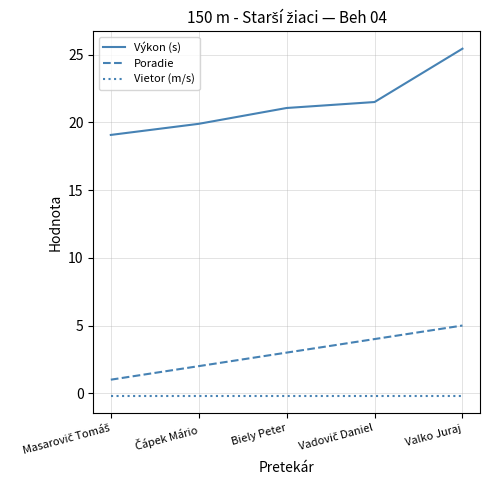

Where does the Výkon (s) series first go above 21?

Biely Peter